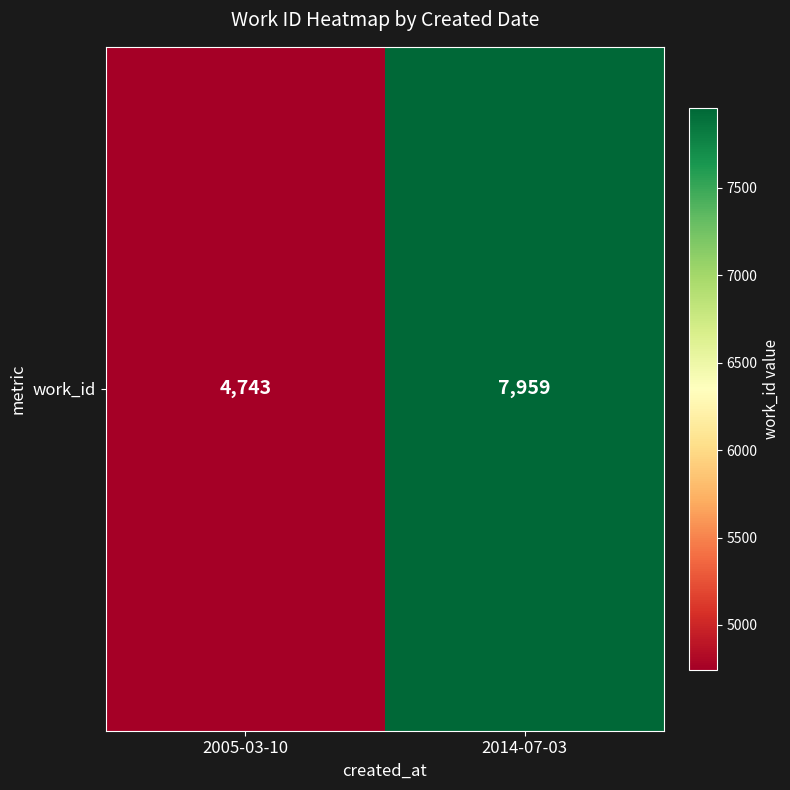

What is the average value?

6351